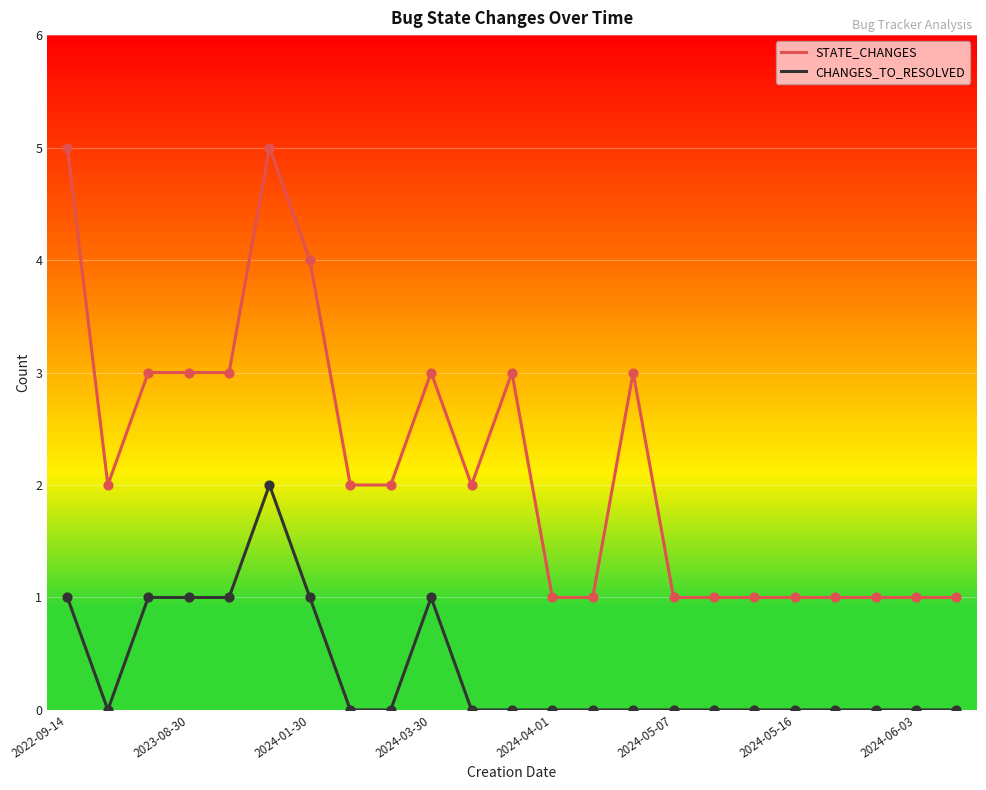

What are all the series names shown in the legend?

STATE_CHANGES, CHANGES_TO_RESOLVED